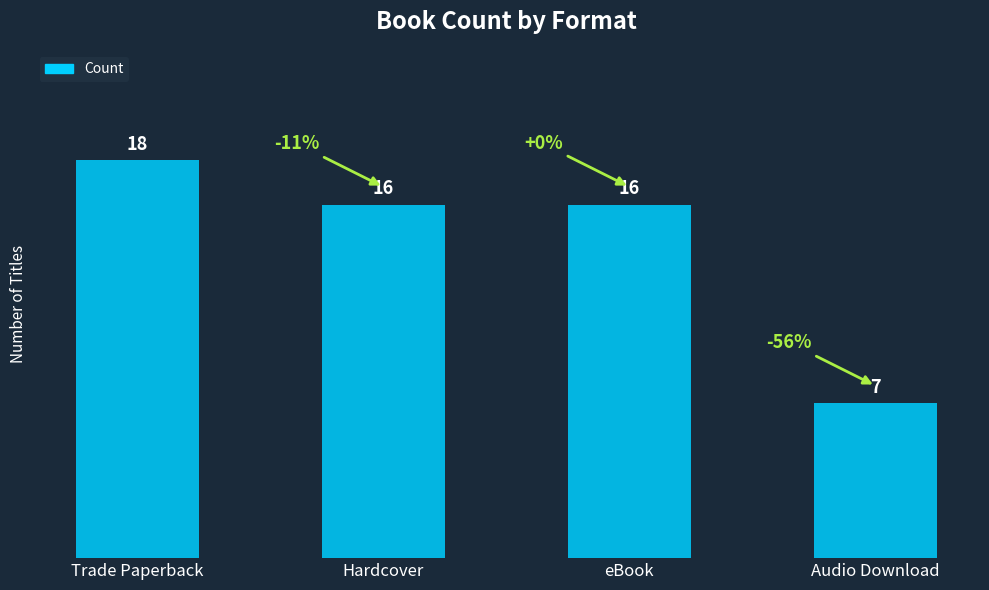

Which has a higher value, Trade Paperback or Audio Download?

Trade Paperback